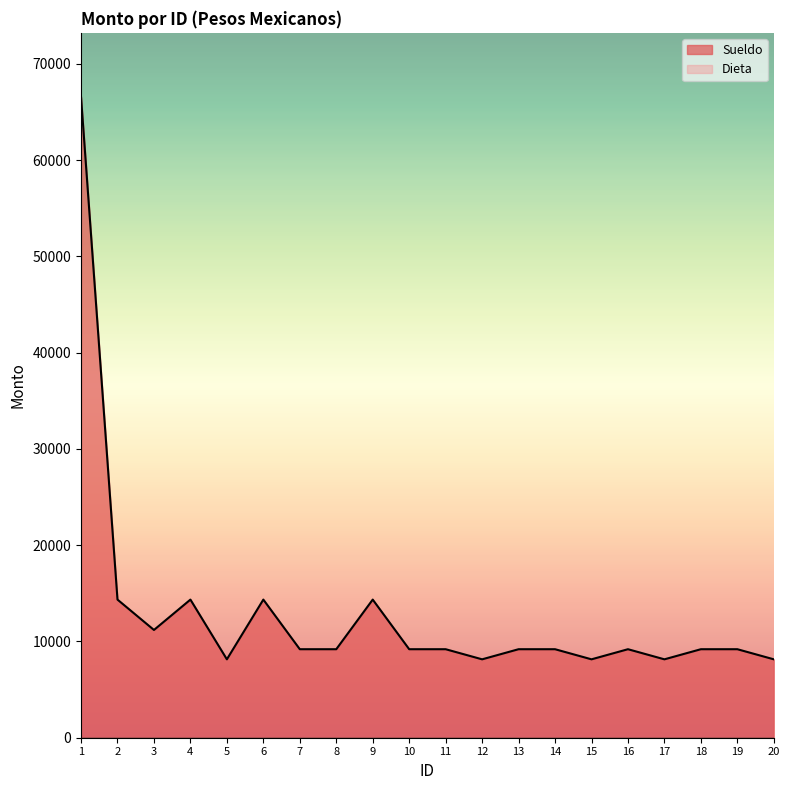

How many points are higher than both their immediate neighbors (excluding endpoints)?

4